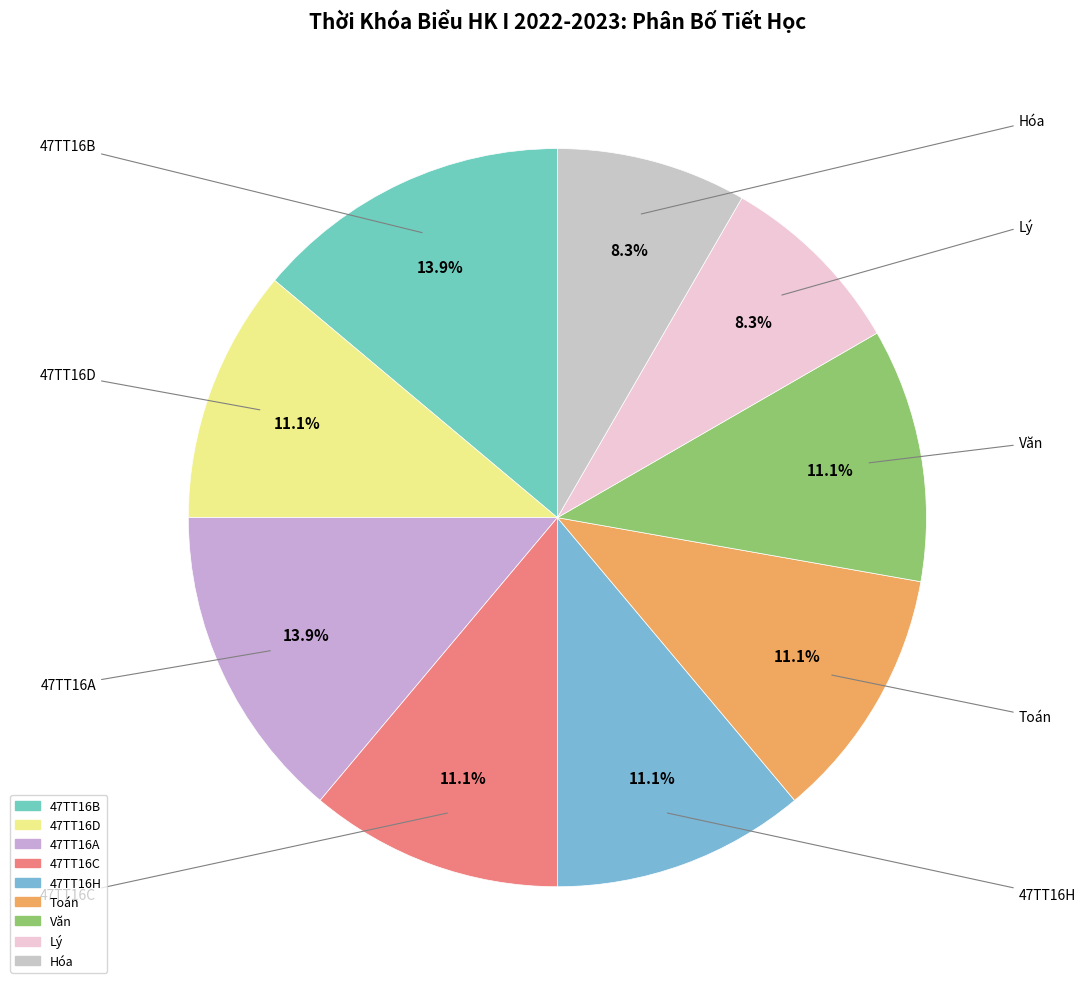

Between Lý and 47TT16A, which is larger?

47TT16A